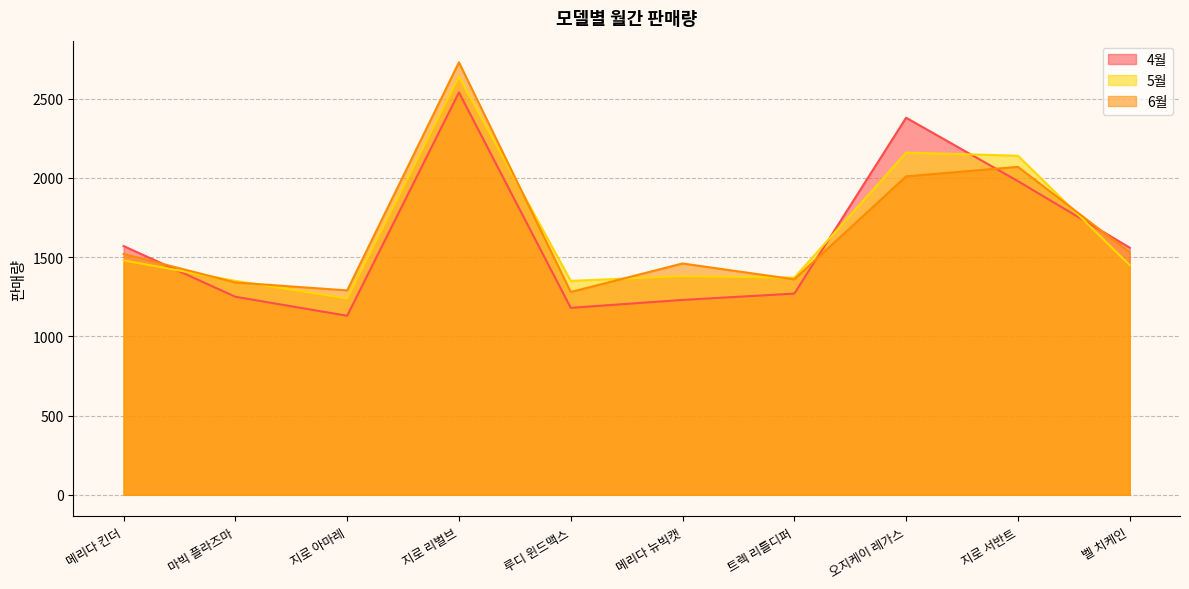

At which category does 4월 reach its first local valley?

지로 아마레